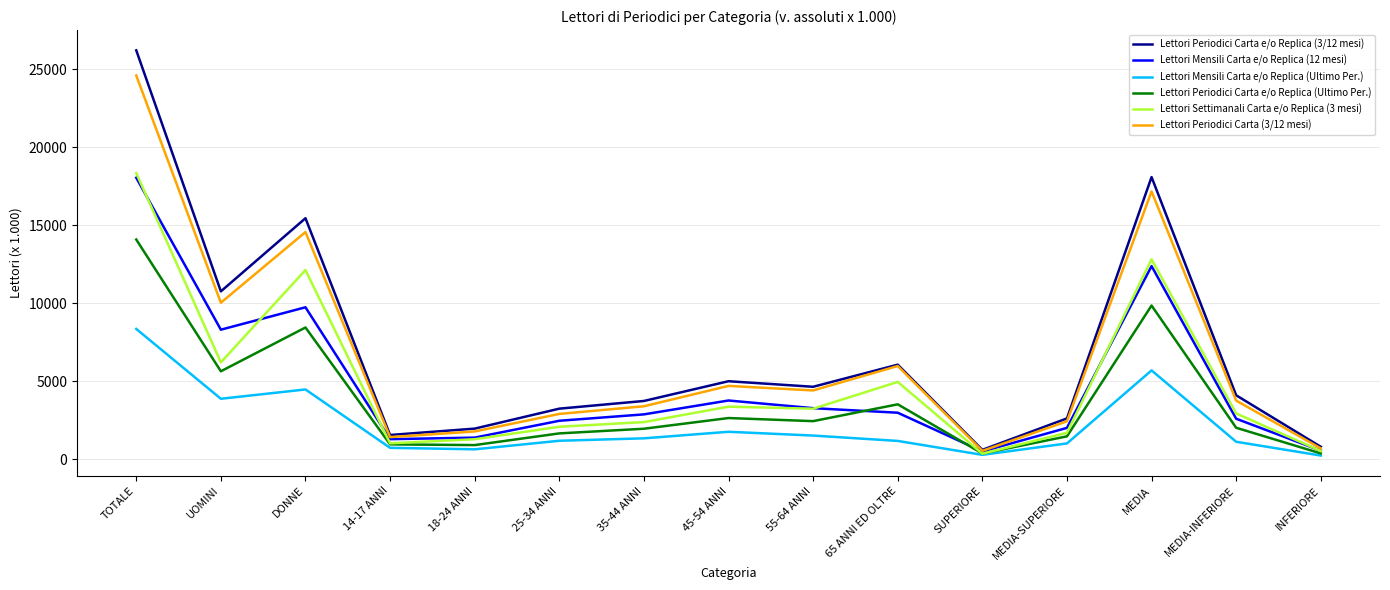

The value of Lettori Periodici Carta (3/12 mesi) at INFERIORE is 698. True or false?

True